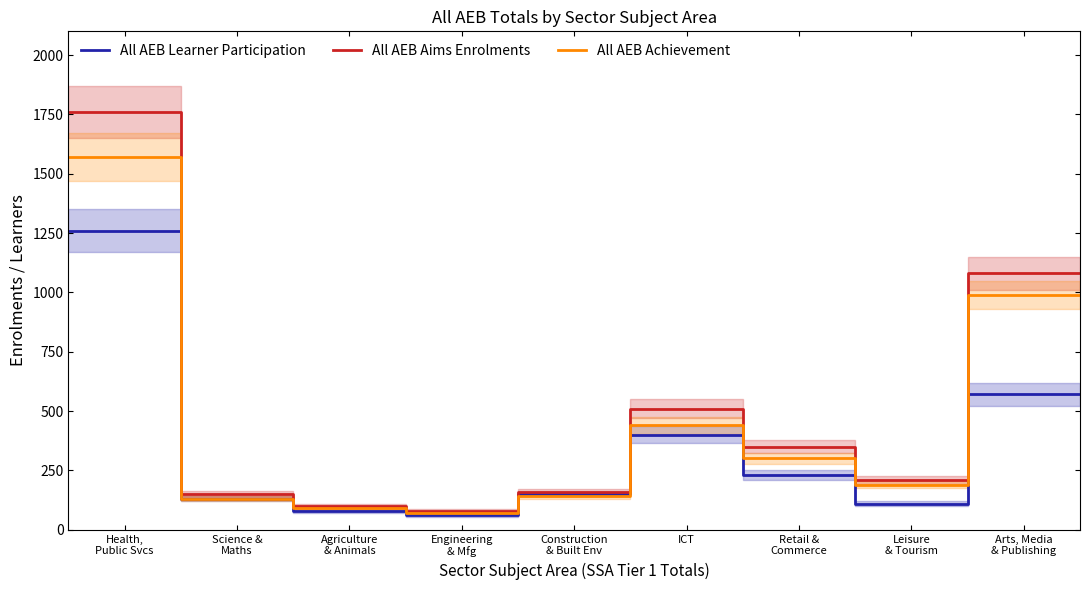

What is the lowest value of the All AEB Aims Enrolments series?

80